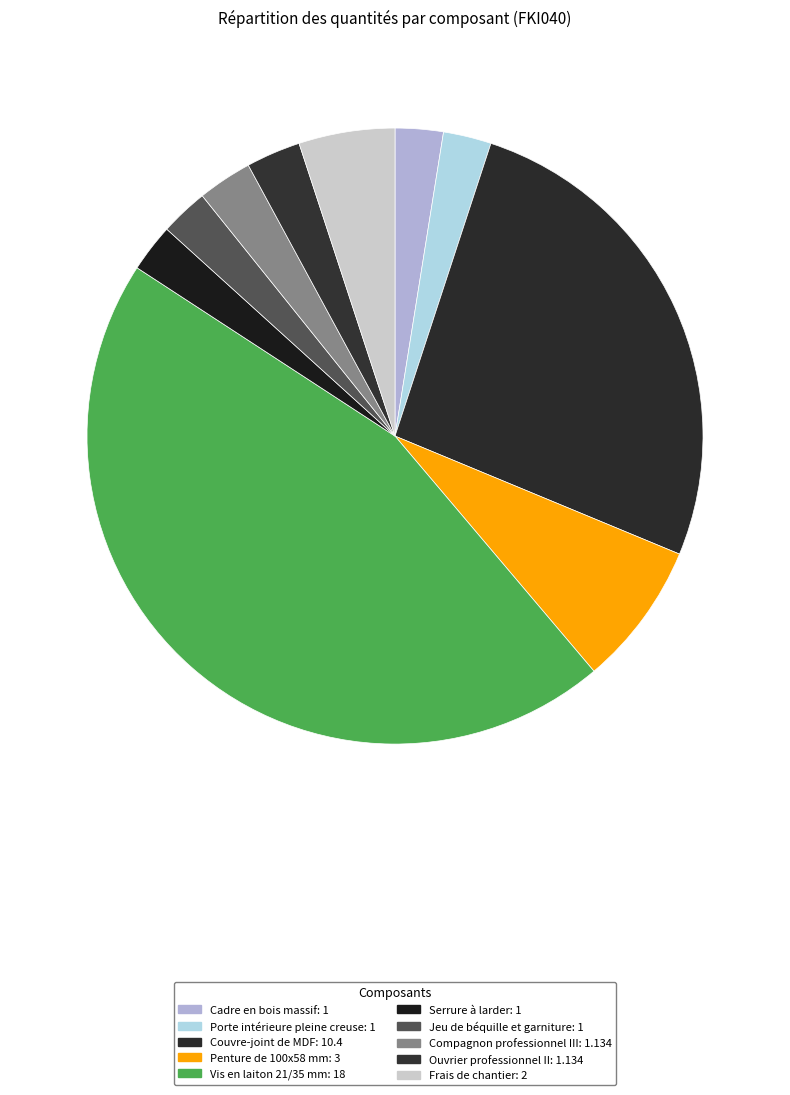

Which has a higher value, Jeu de béquille et garniture or Frais de chantier?

Frais de chantier